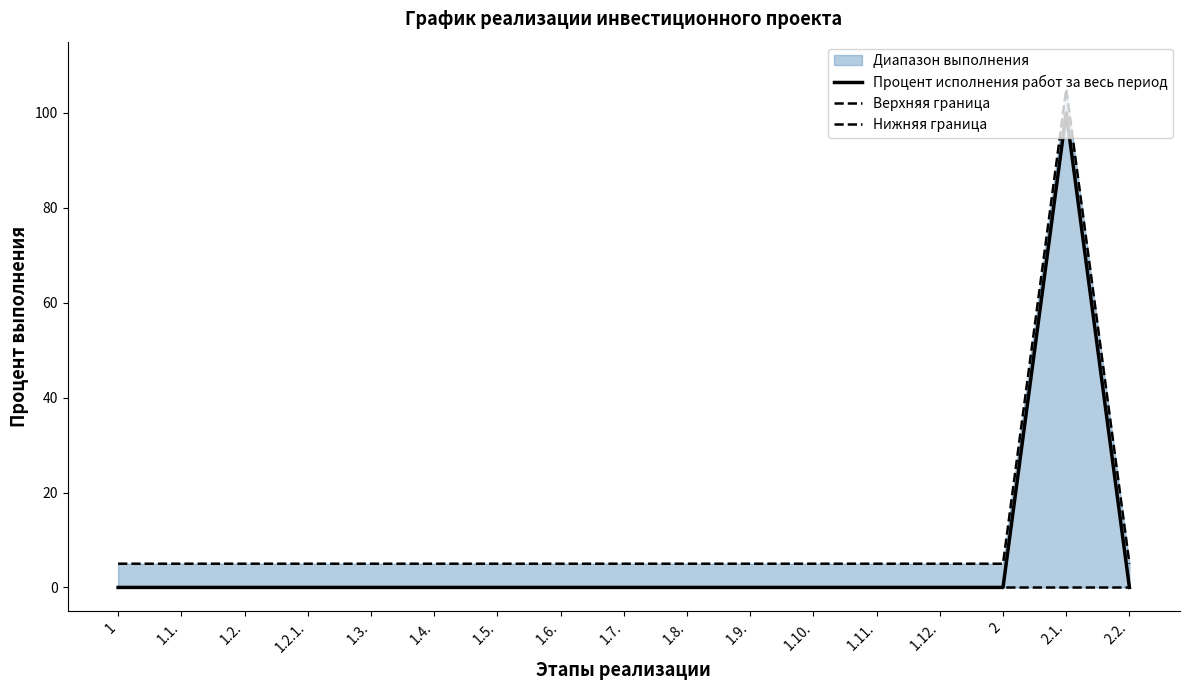

Rank the series by their average value, from highest to lowest.

Верхняя граница, Процент исполнения работ за весь период, Нижняя граница